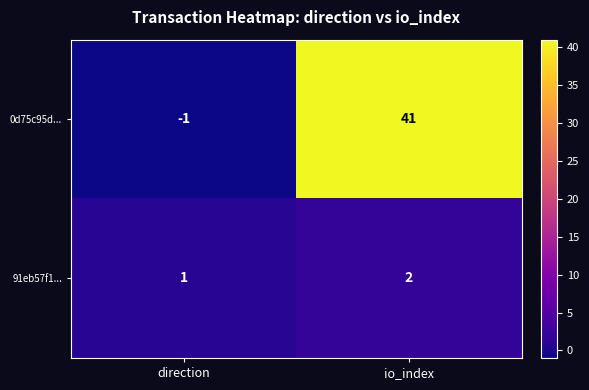

What is the average value of the 0d75c95d... series?

20